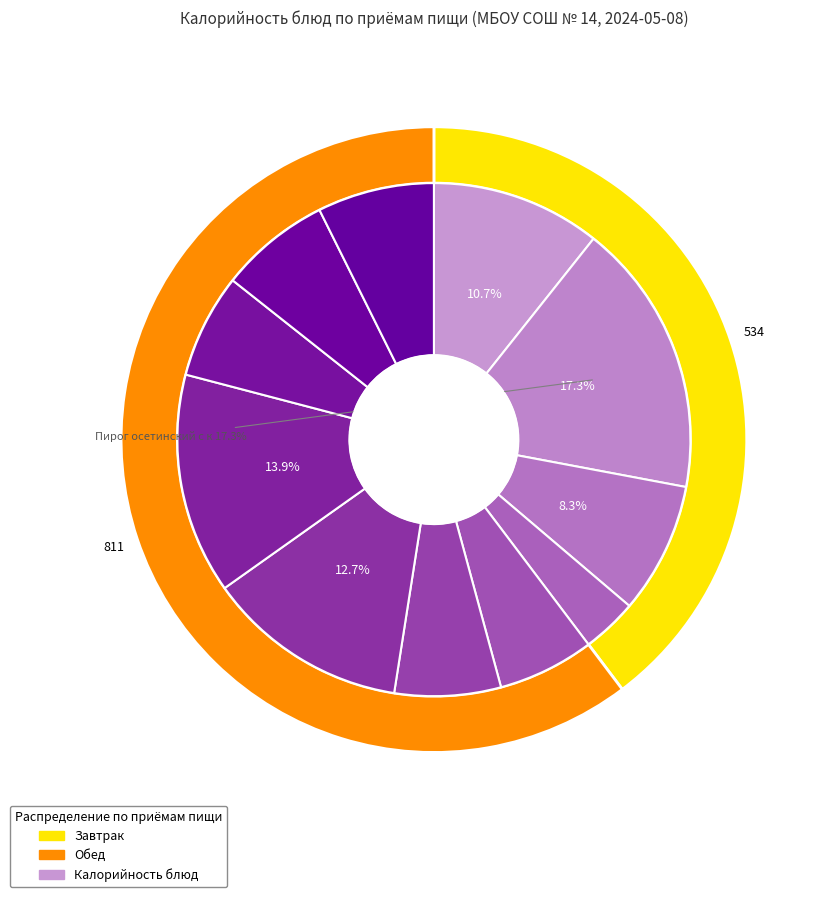

Does any single category account for the majority?

No